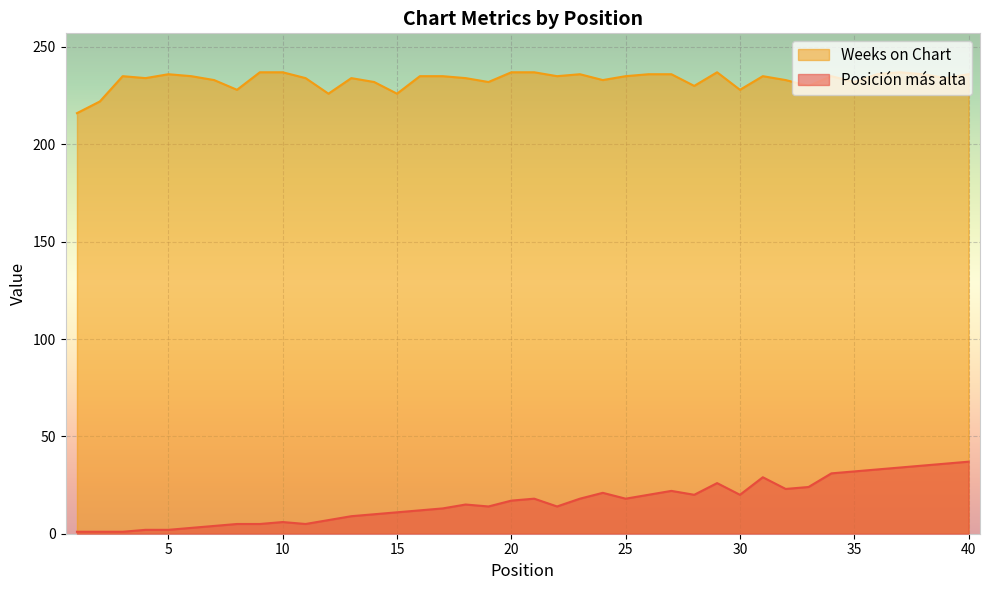

Where does the Posición más alta series first go above 17?

21